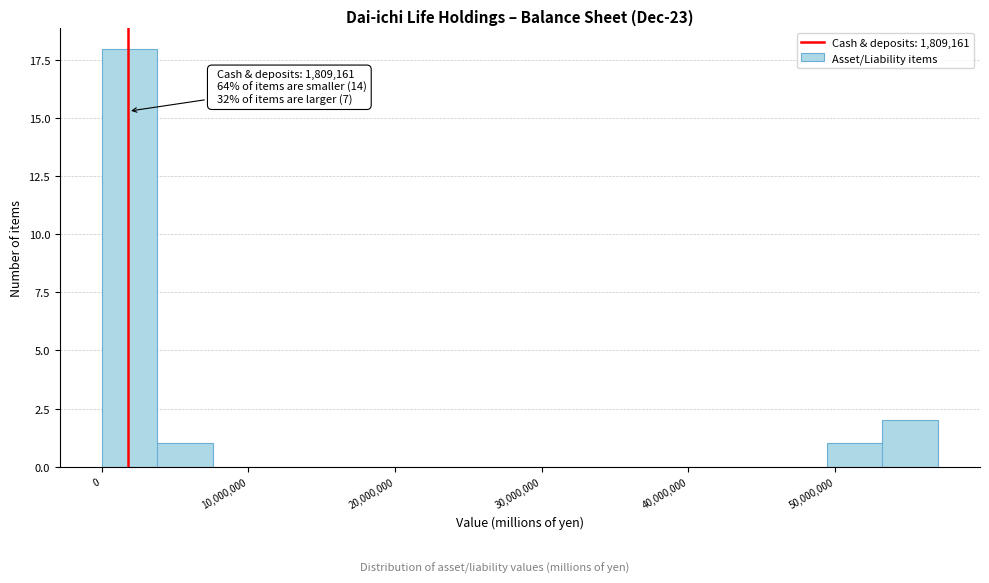

Read against the x-axis, roughly where is the centre of the tallest bar?

2000000